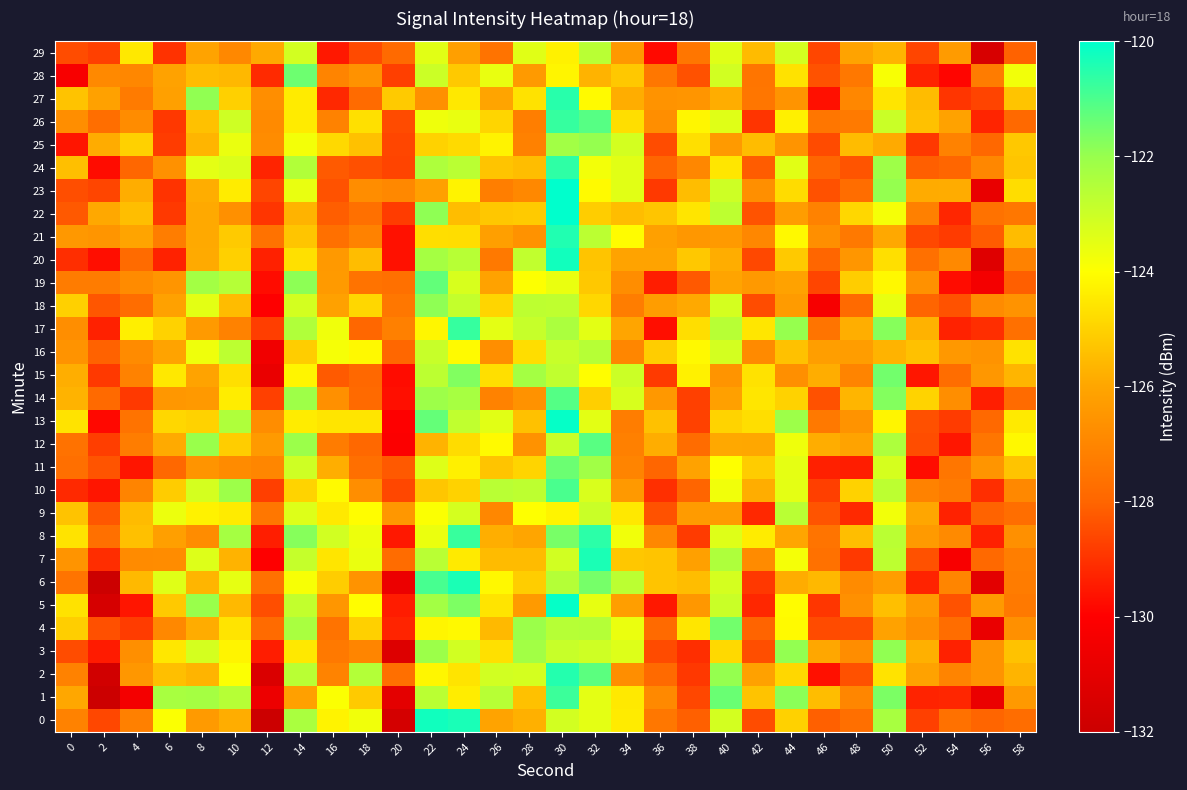

How many data points does each series have?

30